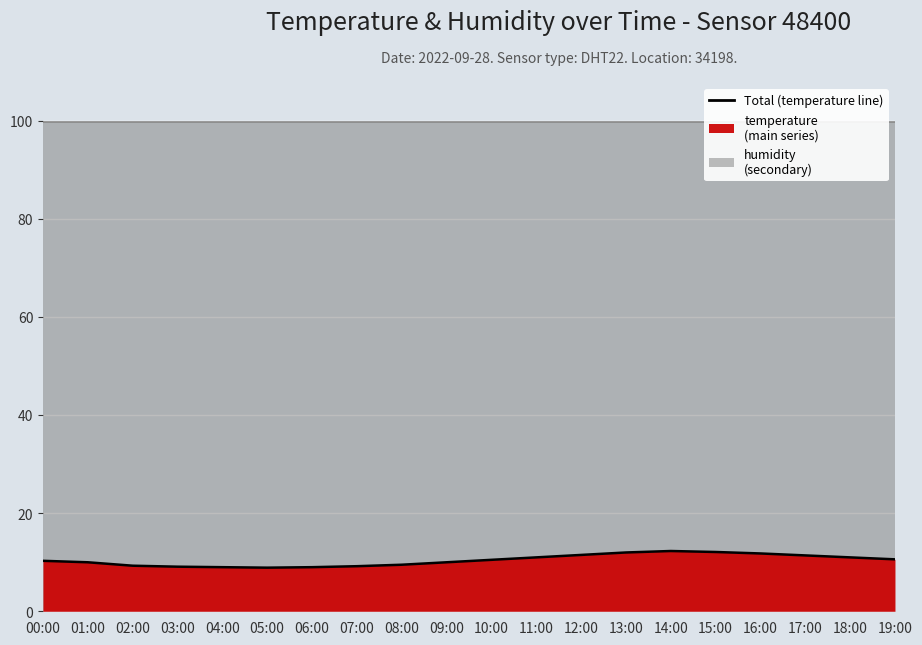

Which has a higher value, 13:00 or 04:00?

13:00